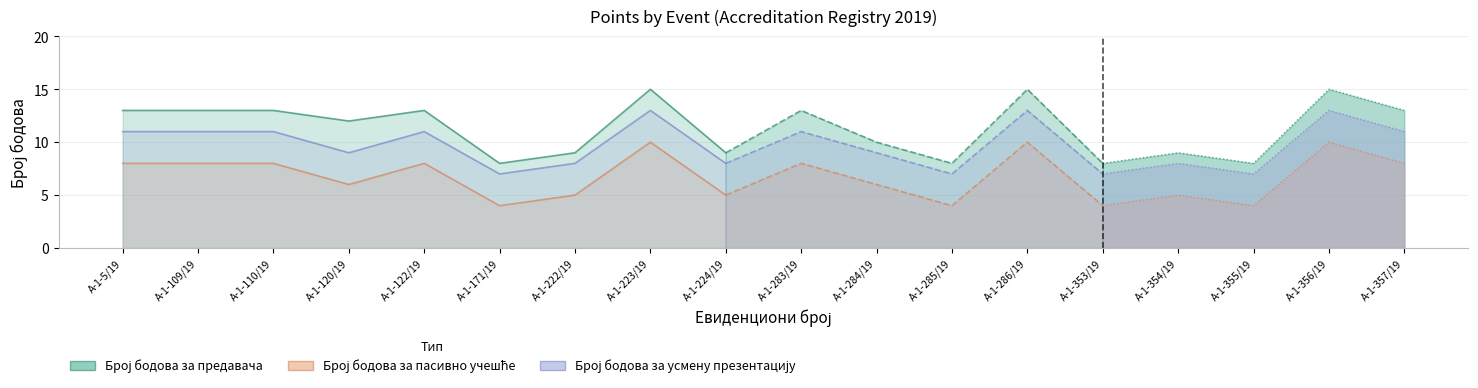

True or false: Број бодова за усмену презентацију has a value of 11 at А-1-283/19.

True